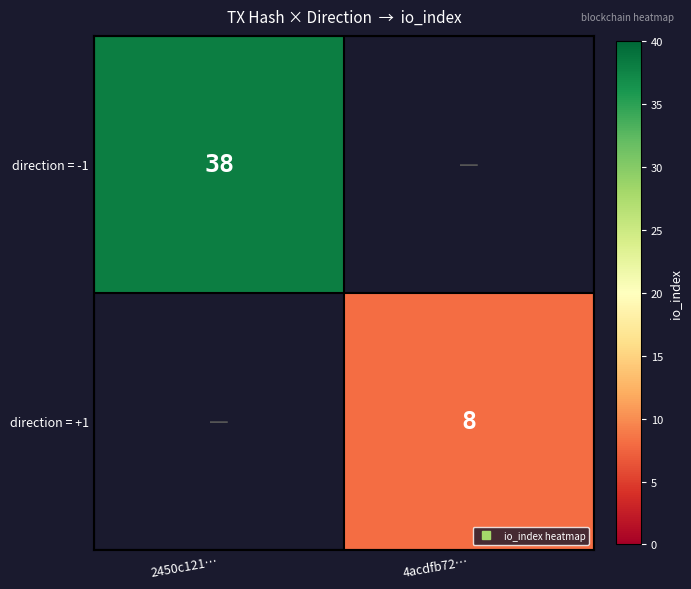

Which category has the highest value in the direction = +1 series?

2450c121…